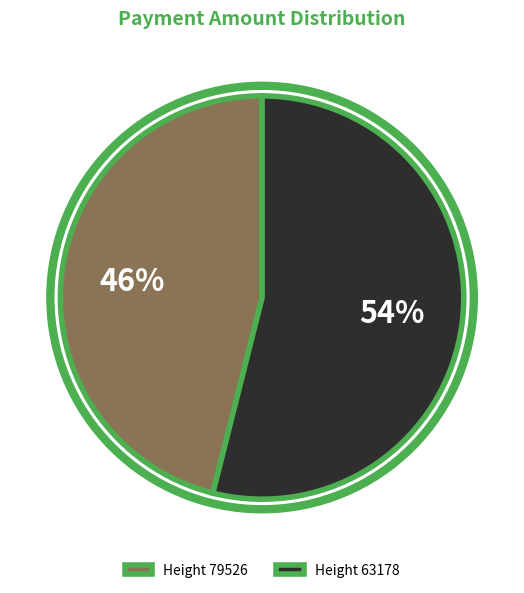

Between Height 79526 and Height 63178, which is larger?

Height 63178